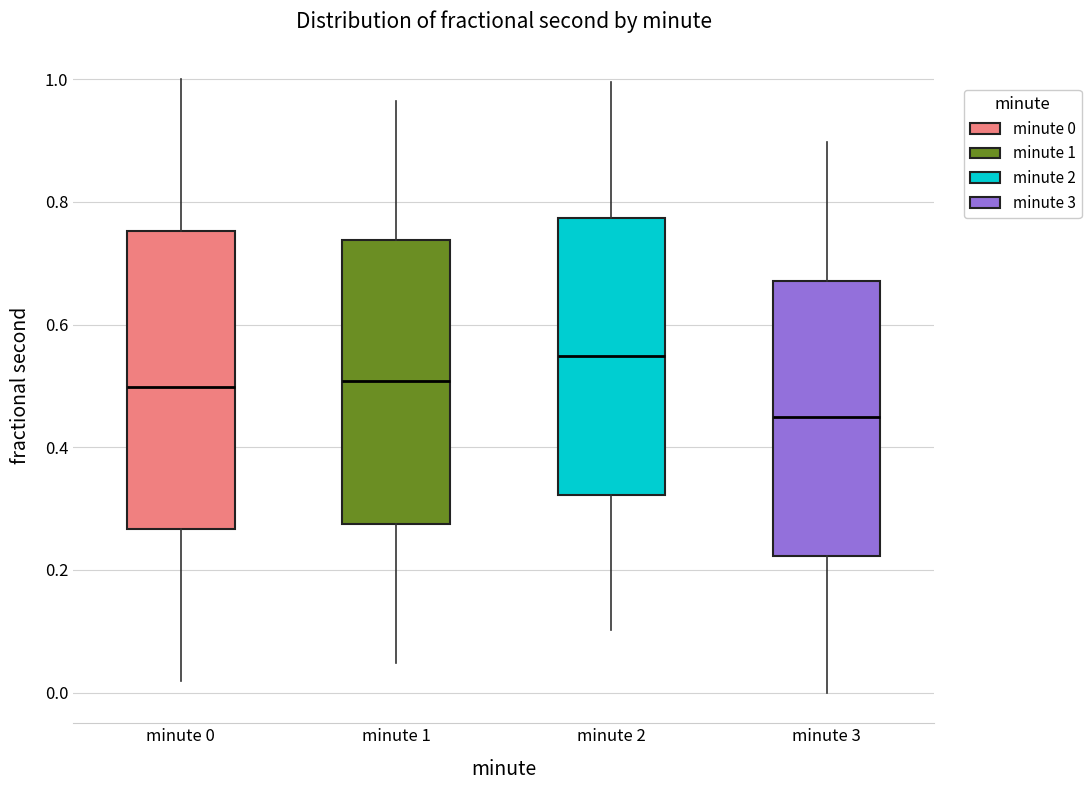

Reading left to right, read every box against the y-axis: the position of its median line, the range the box covers, and the ends of its whiskers. The values are not printed on the chart, so give them approximately, as read against the axis.

minute 0: median 0.50, box 0.26 to 0.76, whiskers 0.02 to 1.00
minute 1: median 0.50, box 0.28 to 0.74, whiskers 0.04 to 0.96
minute 2: median 0.54, box 0.32 to 0.78, whiskers 0.10 to 1.00
minute 3: median 0.44, box 0.22 to 0.68, whiskers 0.00 to 0.90